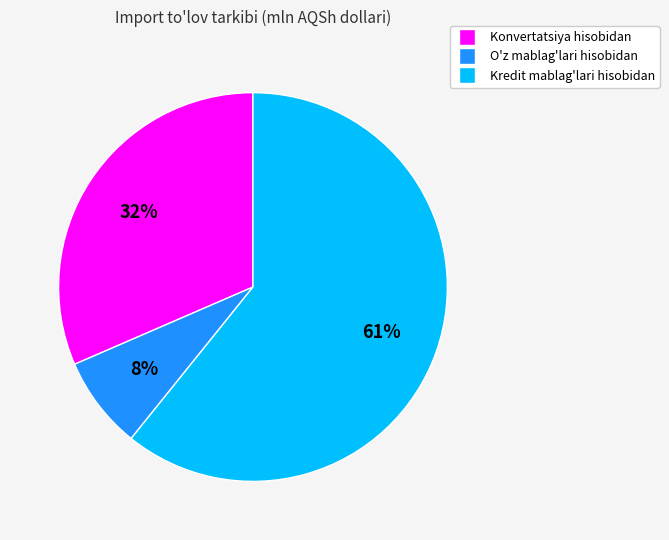

To the nearest percent, what percentage of the pie is O'z mablag'lari hisobidan?

8%